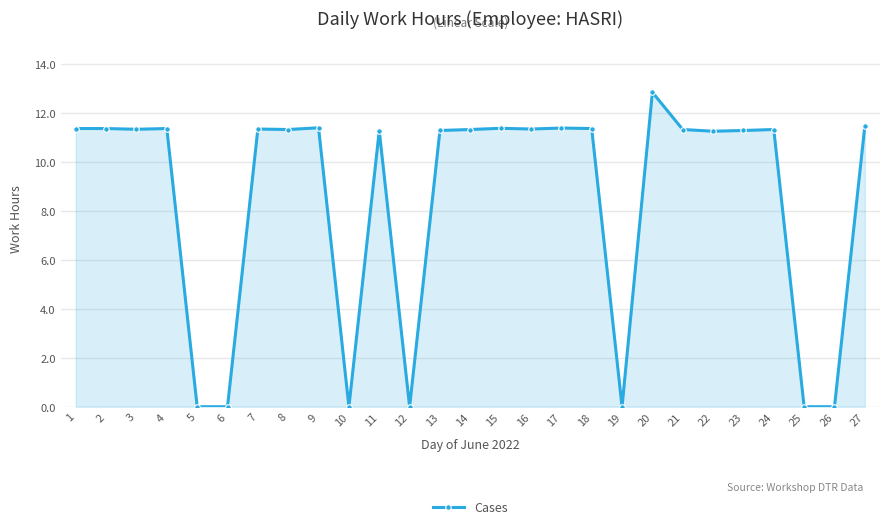

How many data points are less than 11?

7